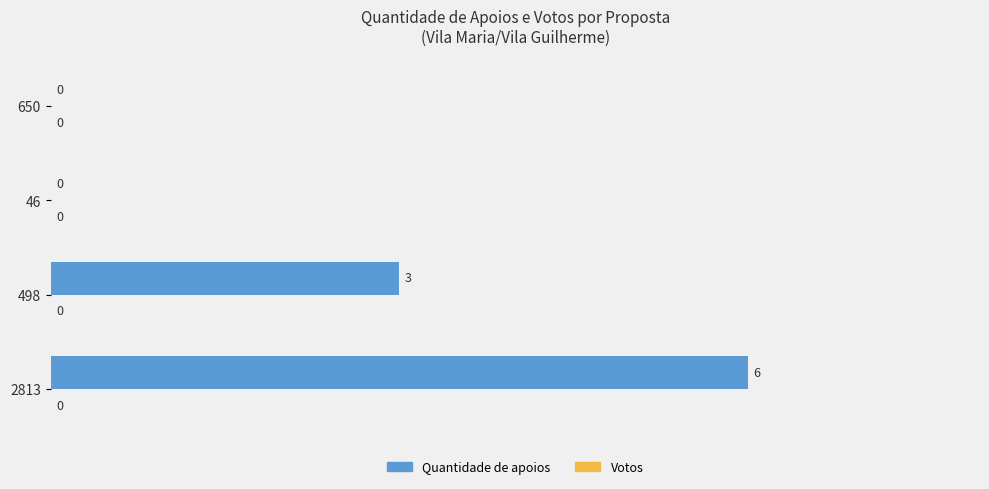

Are the bars horizontal?

Yes